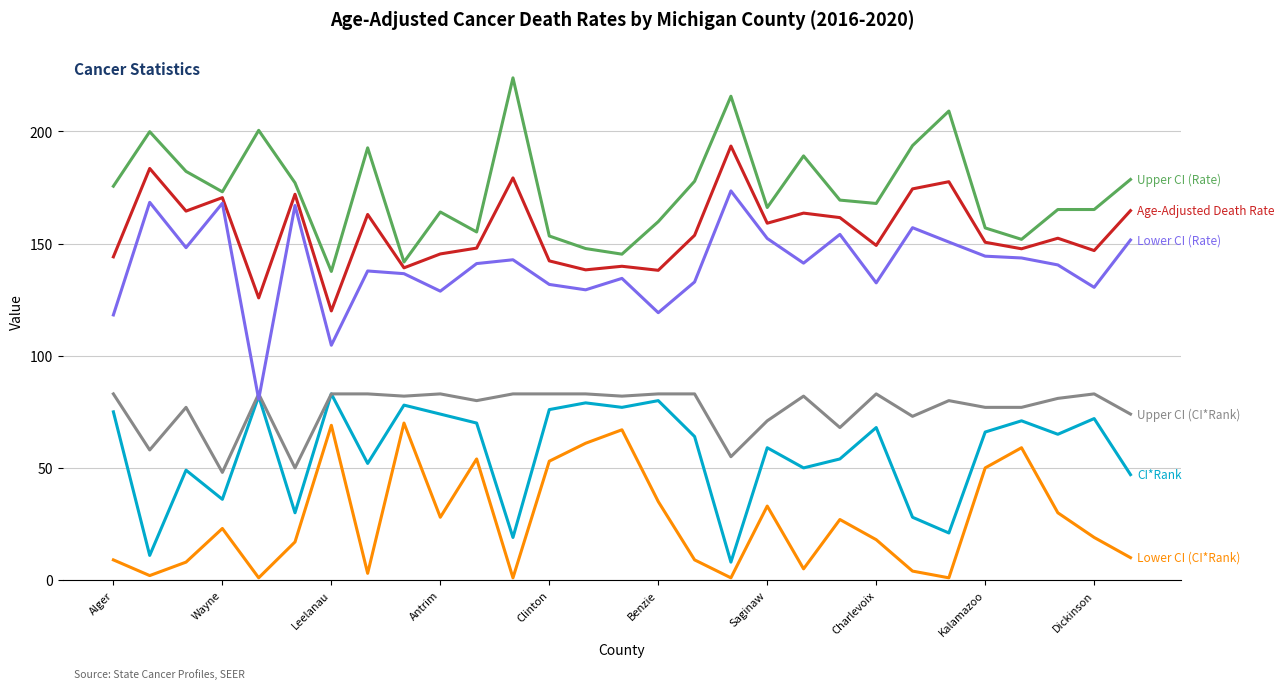

What is the greatest value displayed?

223.9